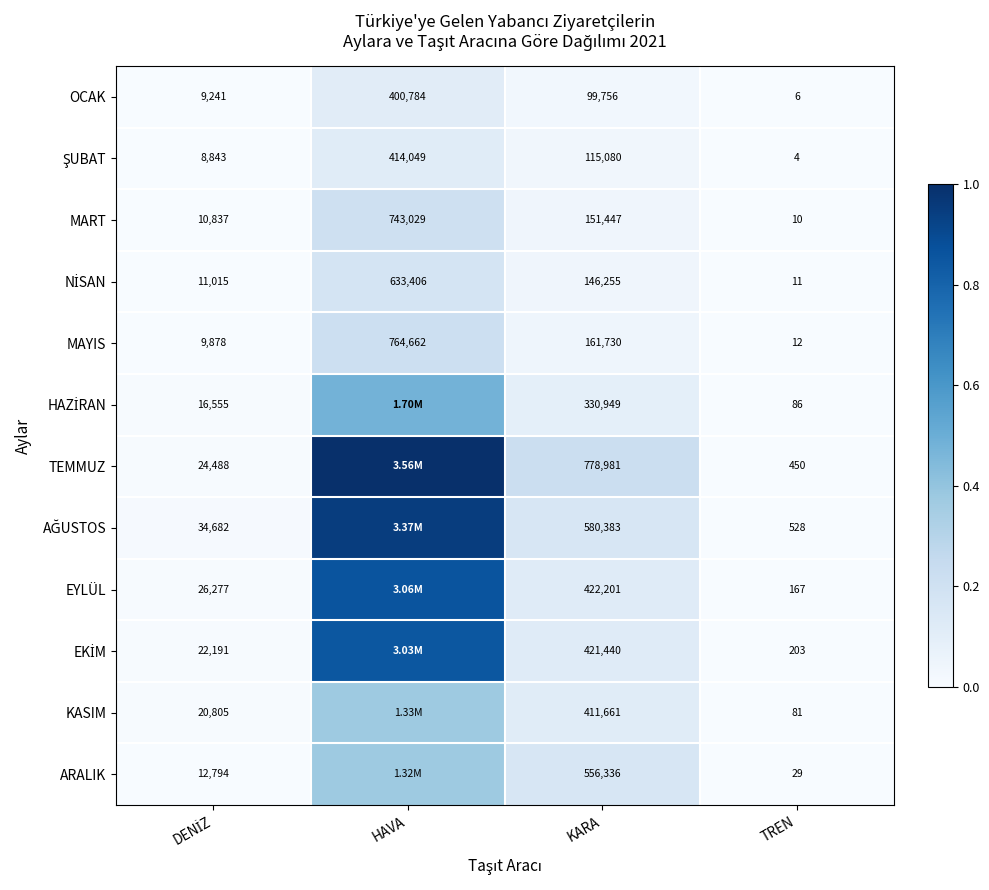

Is the value of EYLÜL at KARA greater than the value of OCAK at HAVA?

Yes